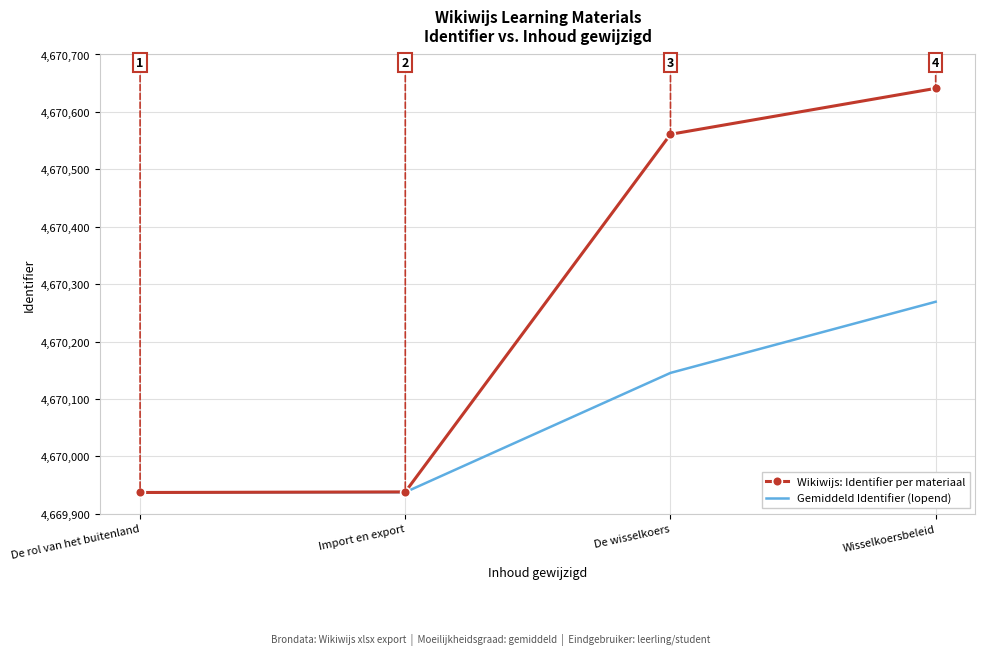

What position from the left is Wisselkoersbeleid?

4